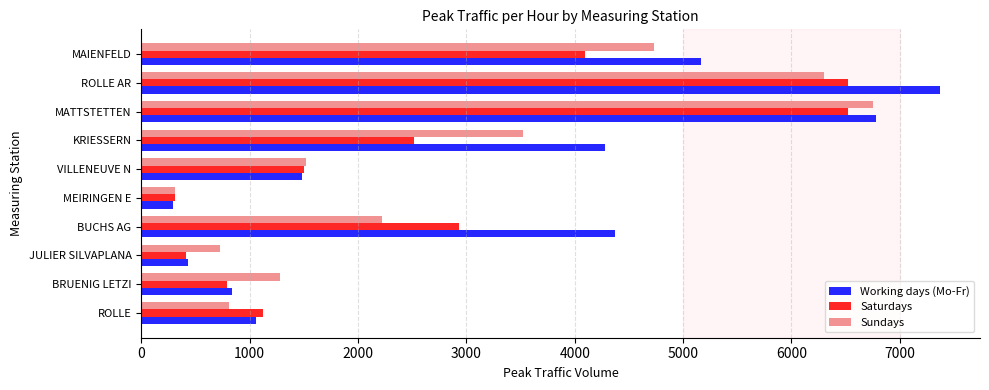

List the series in order of their overall mean, highest first.

Working days (Mo-Fr), Sundays, Saturdays